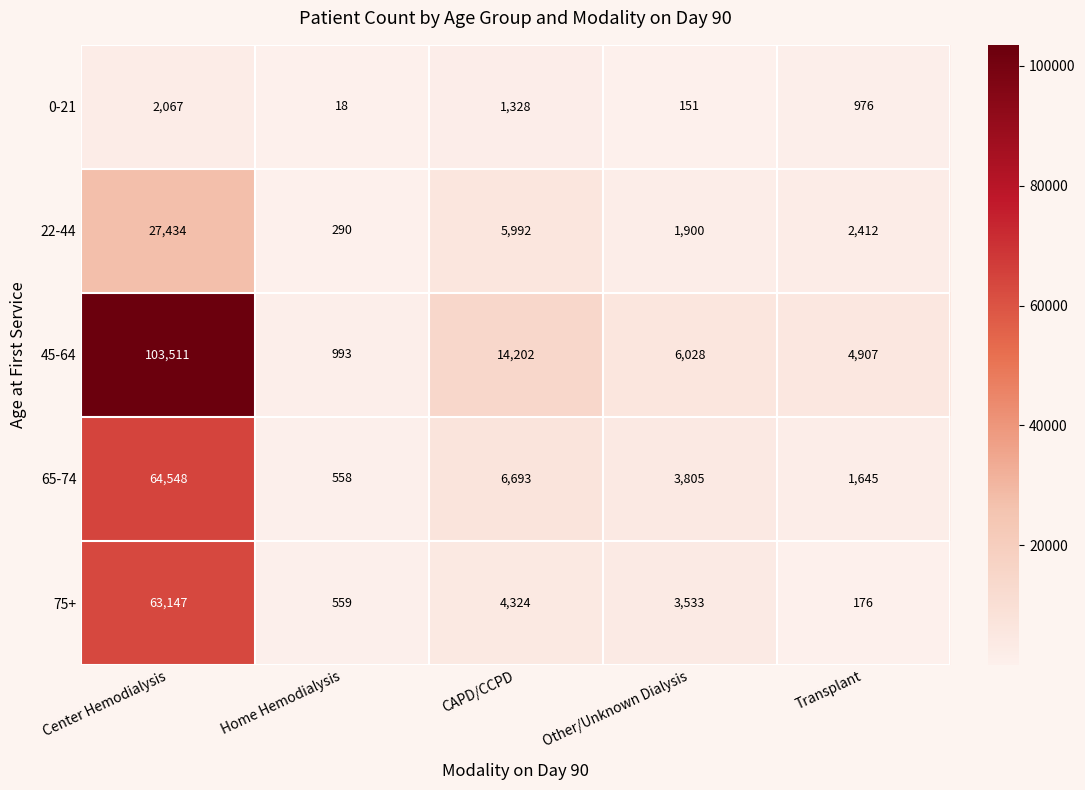

What is the total value across all series at Center Hemodialysis?

260707